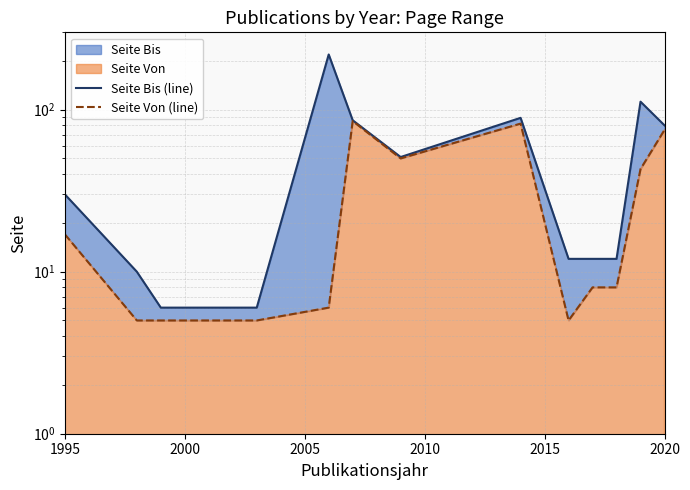

Which series has the largest range (max minus min)?

Seite Bis (line)